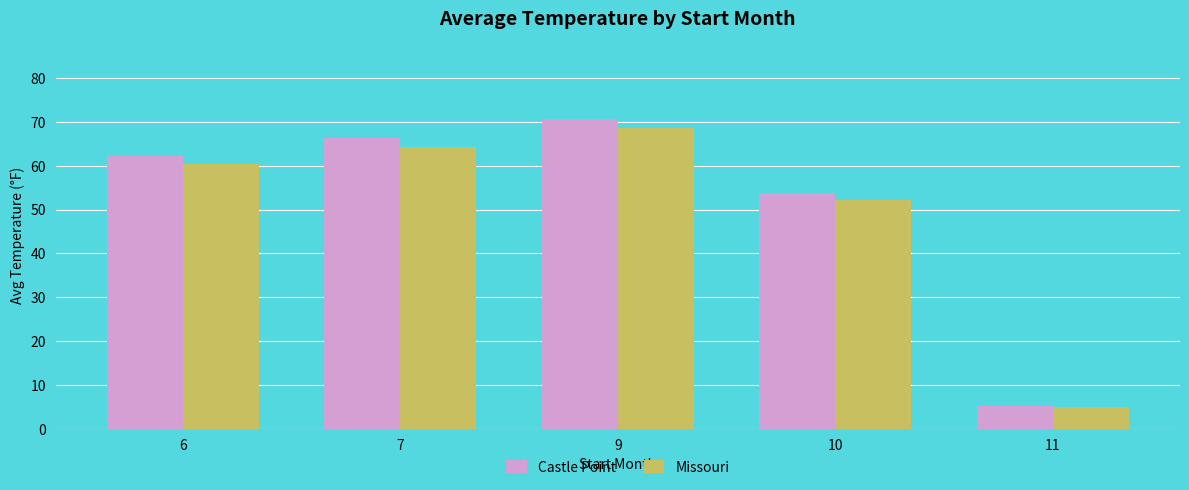

What is the average value of the Castle Point series?

51.6